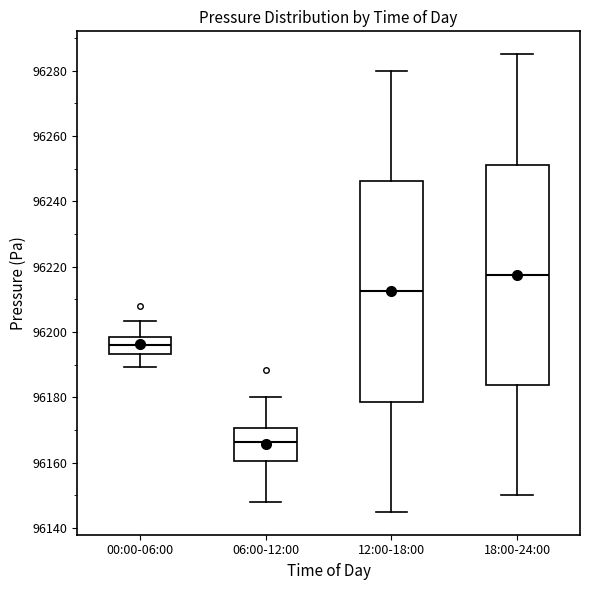

Reading left to right, read every box against the y-axis: the position of its median line, the range the box covers, and the ends of its whiskers. The values are not printed on the chart, so give them approximately, as read against the axis.

00:00-06:00: median 96196, box 96194 to 96198, whiskers 96190 to 96204
06:00-12:00: median 96166, box 96160 to 96170, whiskers 96148 to 96180
12:00-18:00: median 96212, box 96178 to 96246, whiskers 96146 to 96280
18:00-24:00: median 96218, box 96184 to 96252, whiskers 96150 to 96286